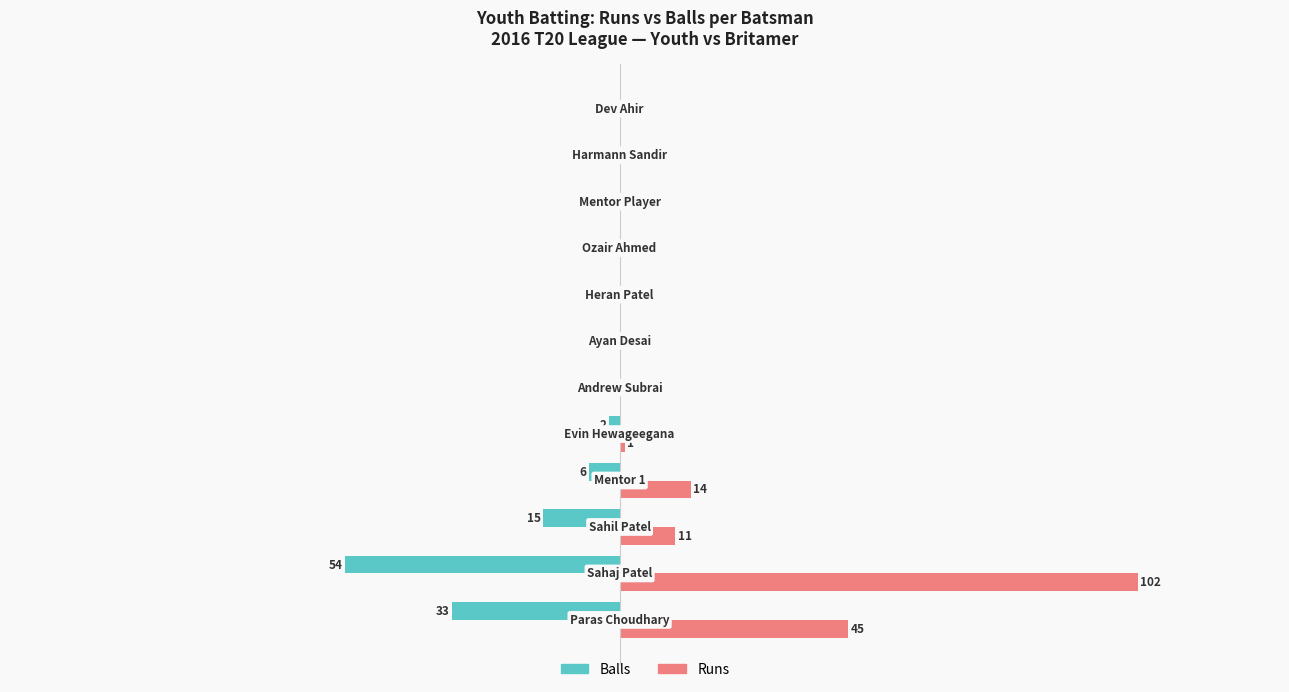

Which series has the largest total across all categories?

Runs